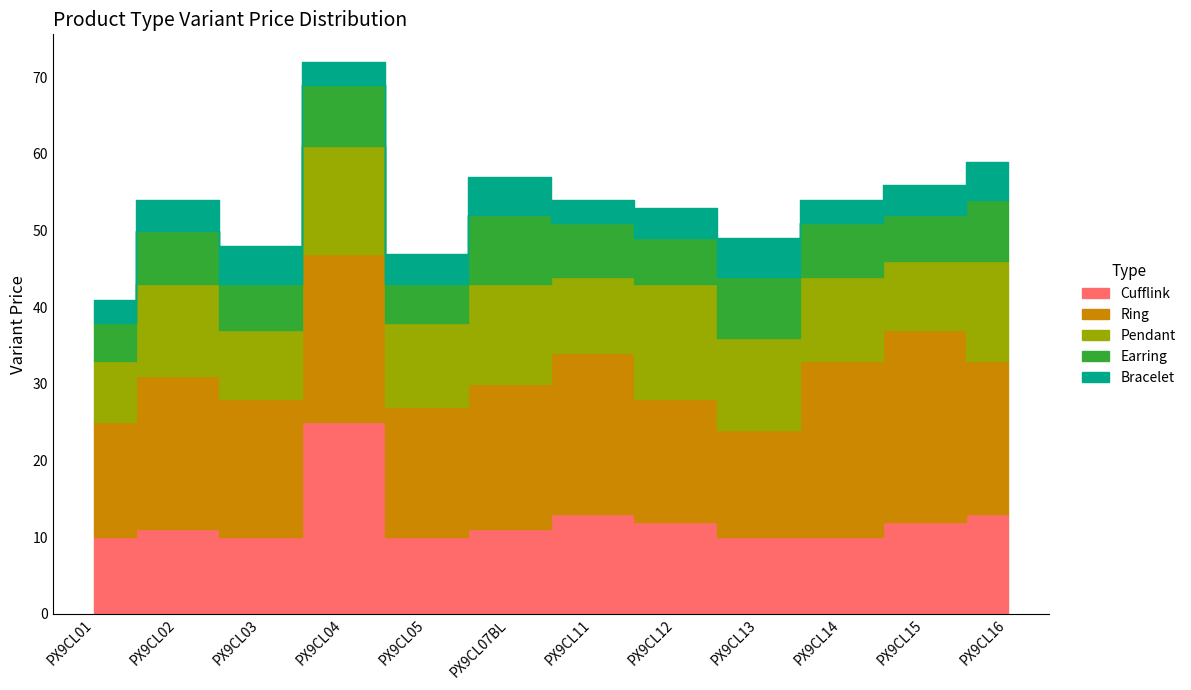

True or false: Pendant has a value of 11 at PX9CL14.

True